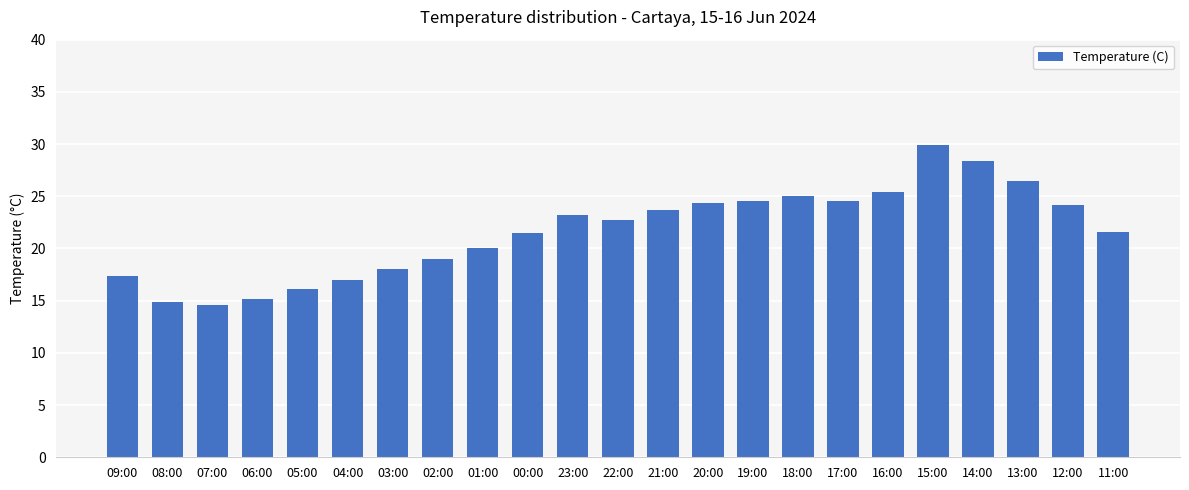

What is the approximate value at 12:00?

24.2